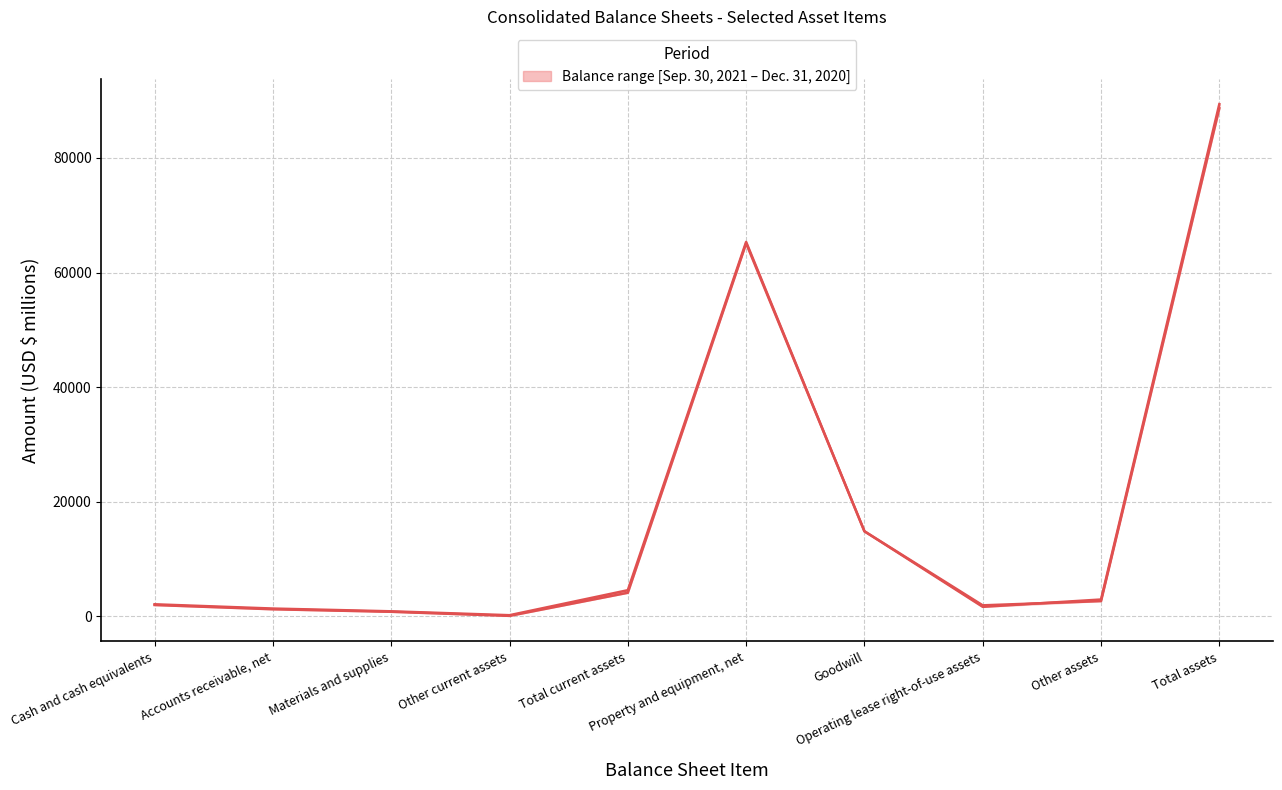

What is the label of the 5th point from the left?

Total current assets